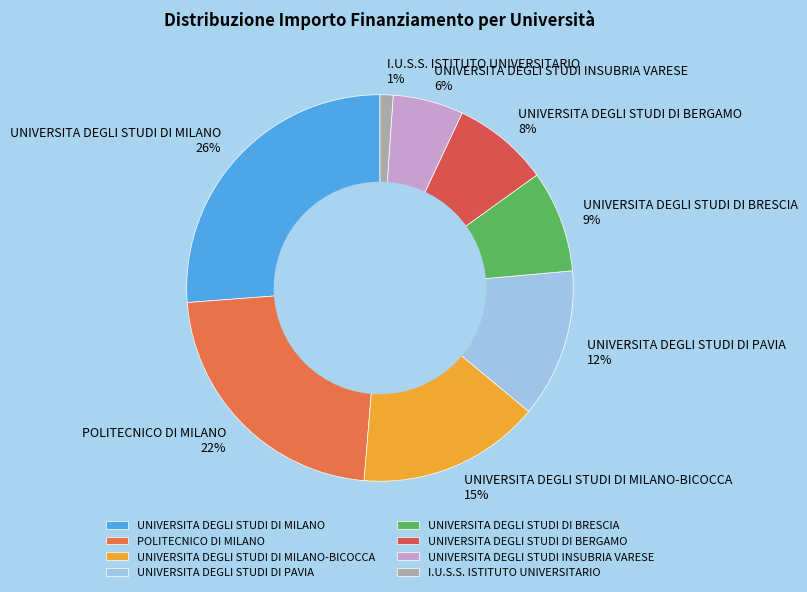

Is the sum of UNIVERSITA DEGLI STUDI INSUBRIA VARESE and UNIVERSITA DEGLI STUDI DI MILANO greater than half?

No